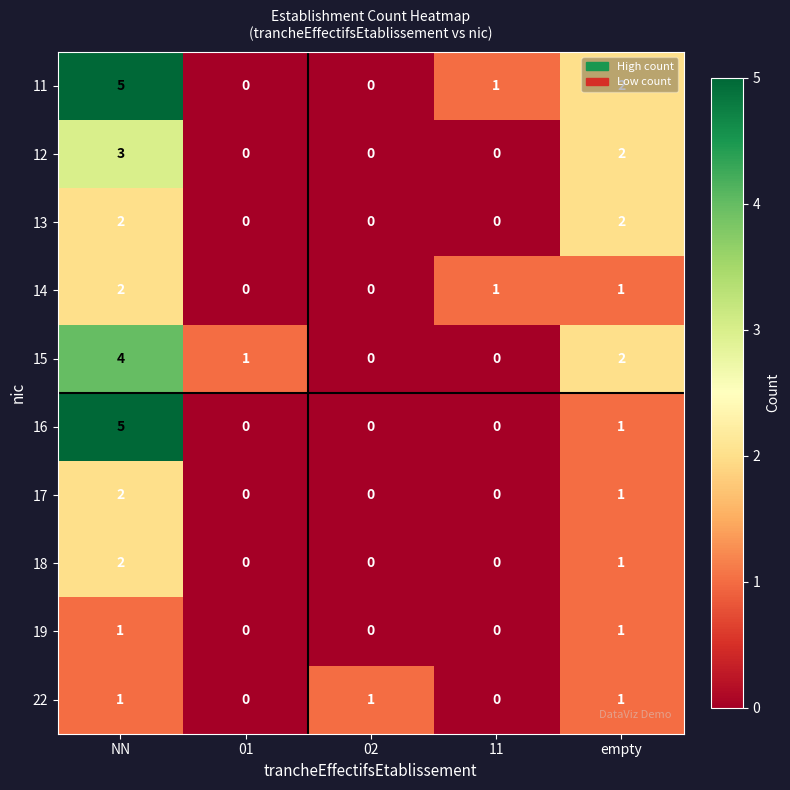

How many 12 values are between 0 and 2?

4